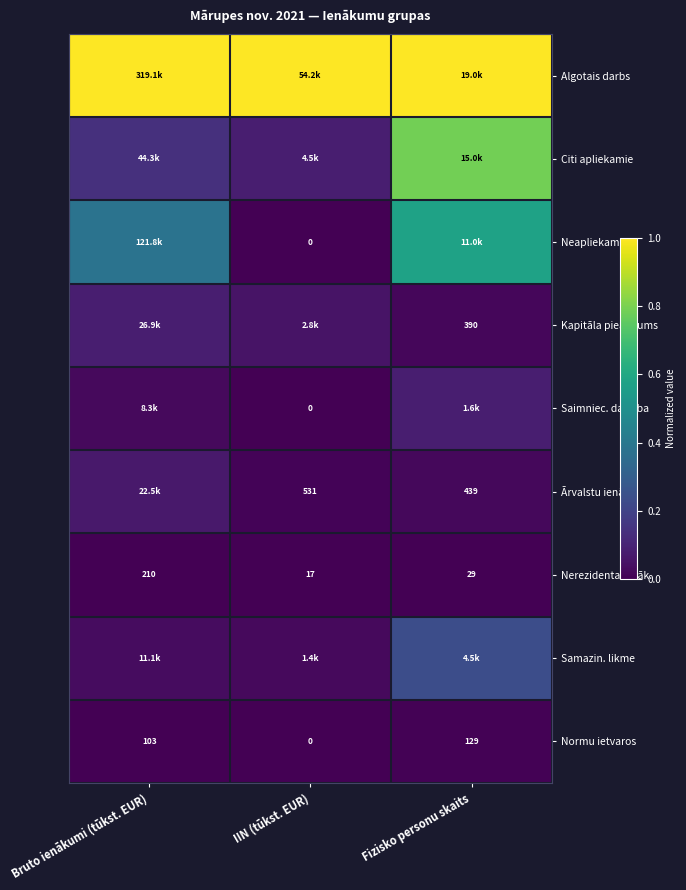

Which category has the lowest value in the Nerezidenta ienāk. series?

IIN (tūkst. EUR)